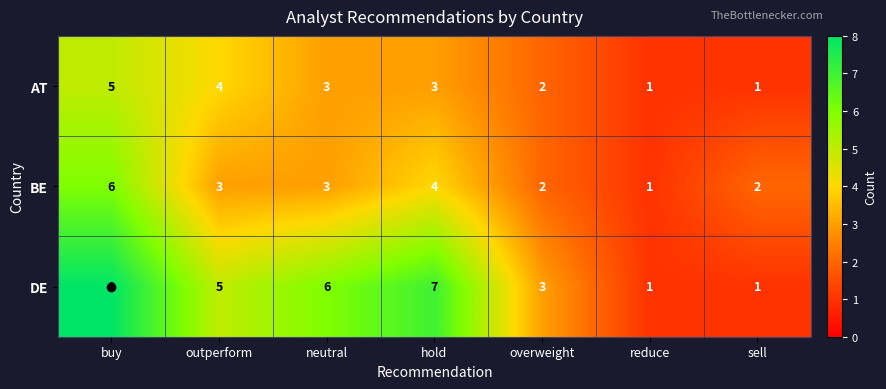

At which category is the sum across all series the highest?

buy